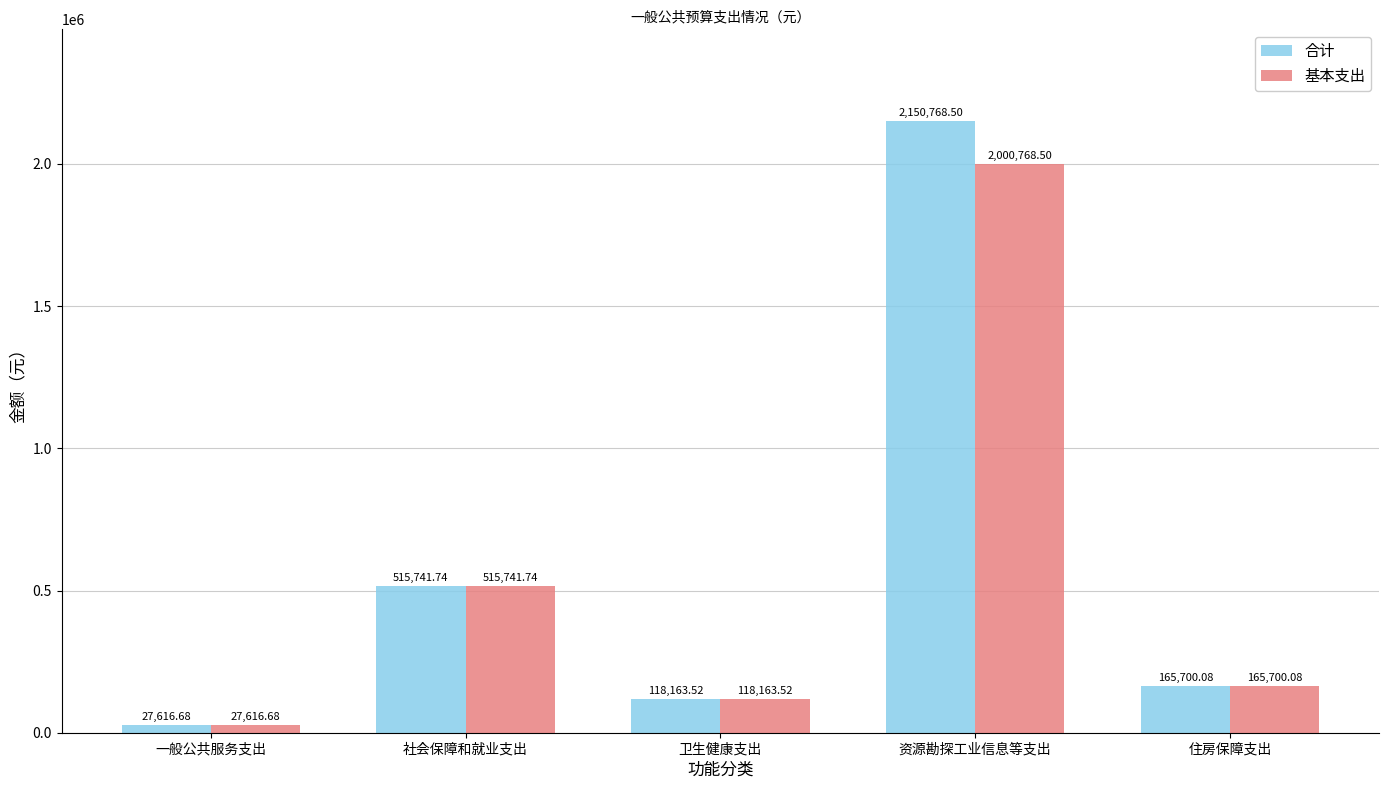

What is the label of the 2nd bar from the left?

社会保障和就业支出